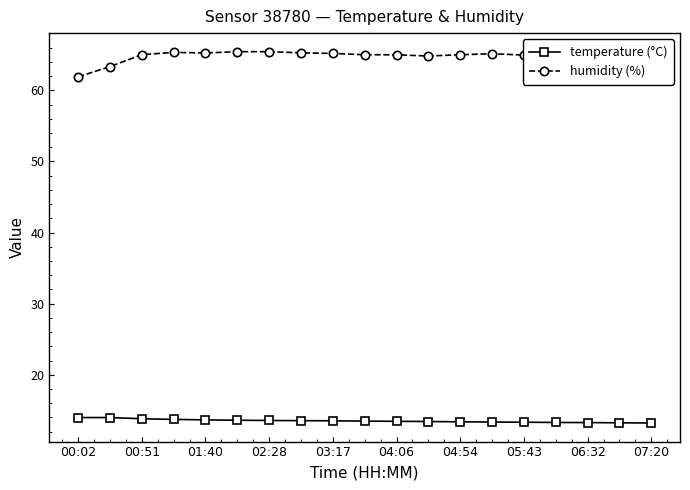

What is the sum of the temperature (°C) values at 04:54 and 02:28?

27.0